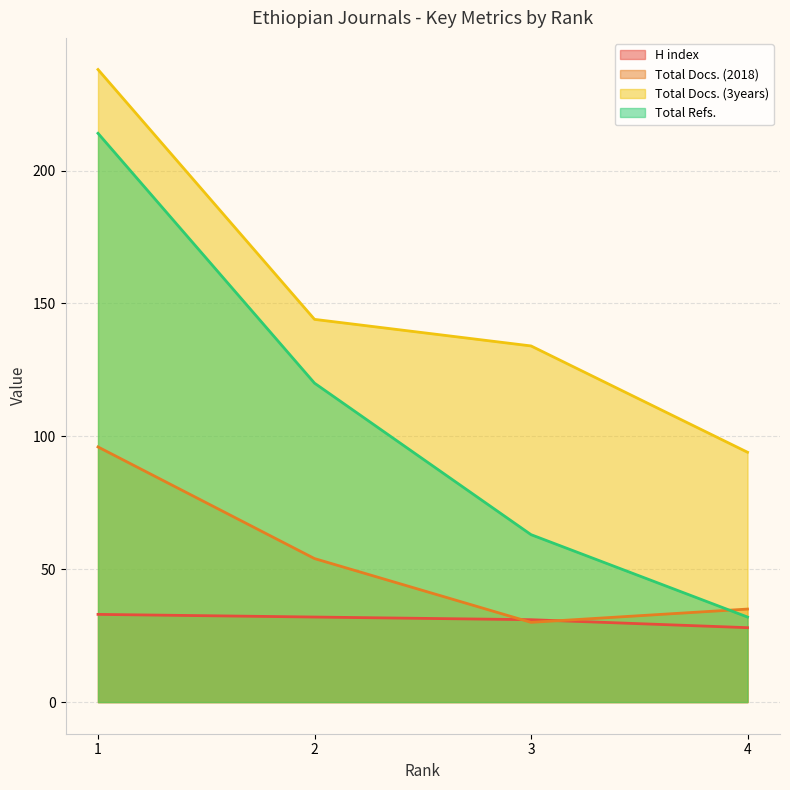

How many lines are shown in the chart?

4